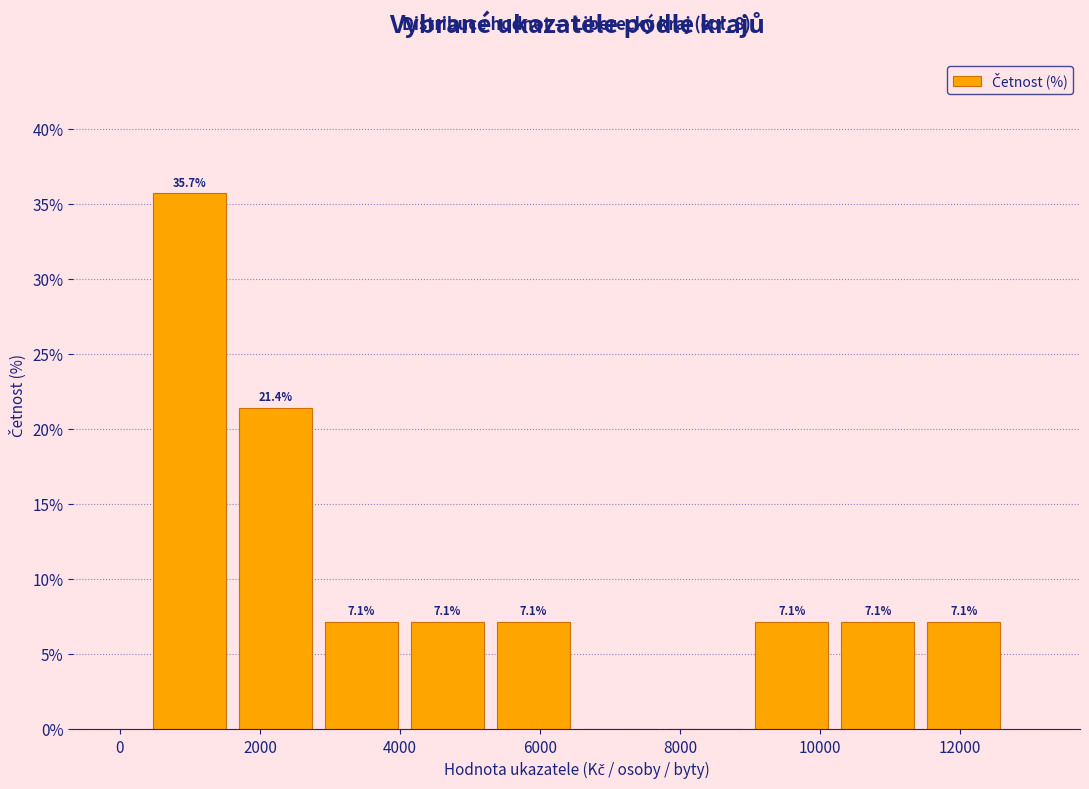

Over which range of the x-axis is the bar tallest?

400 to 1600